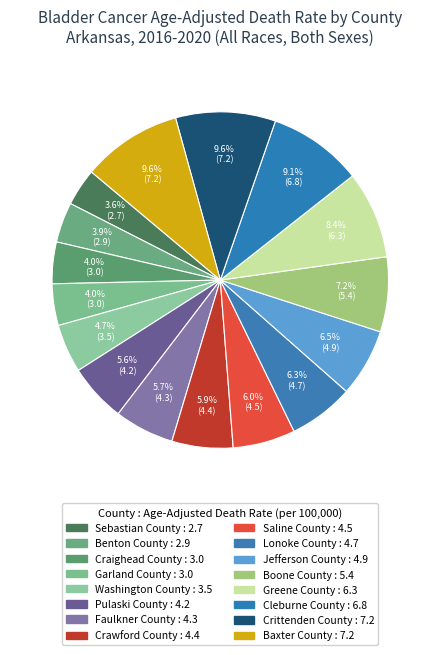

Is Crittenden County the majority of the pie?

No